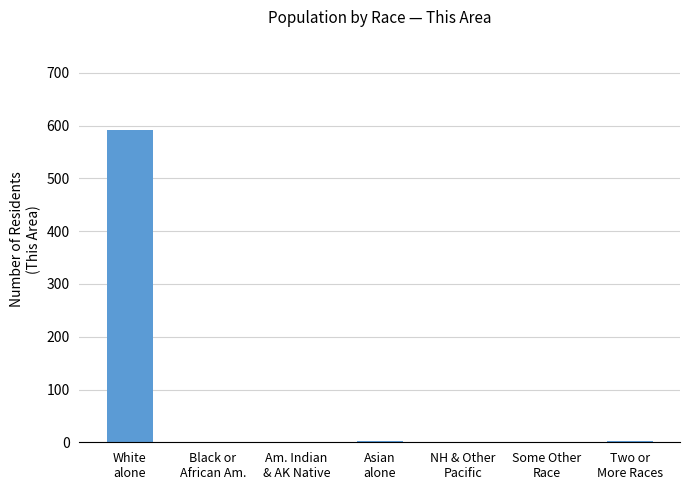

What is the greatest value displayed?

591